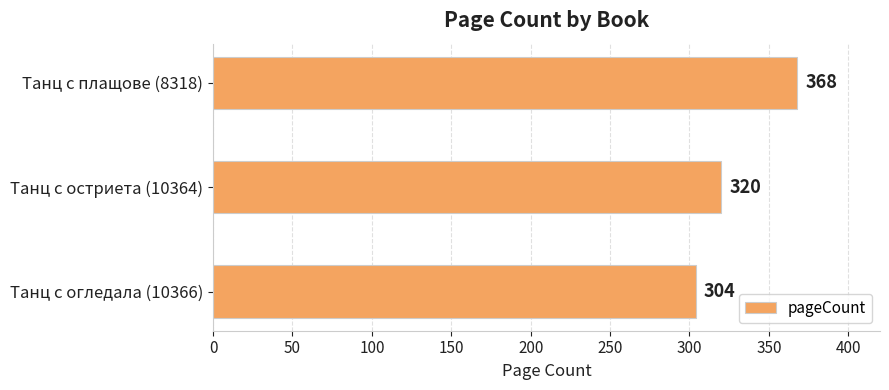

What is the sum of all values?

992